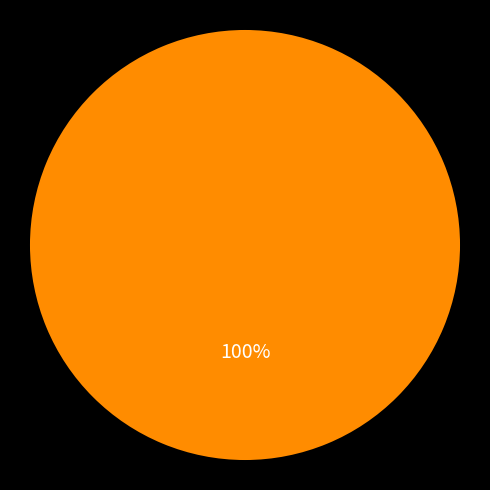

Does any single category account for the majority?

Yes